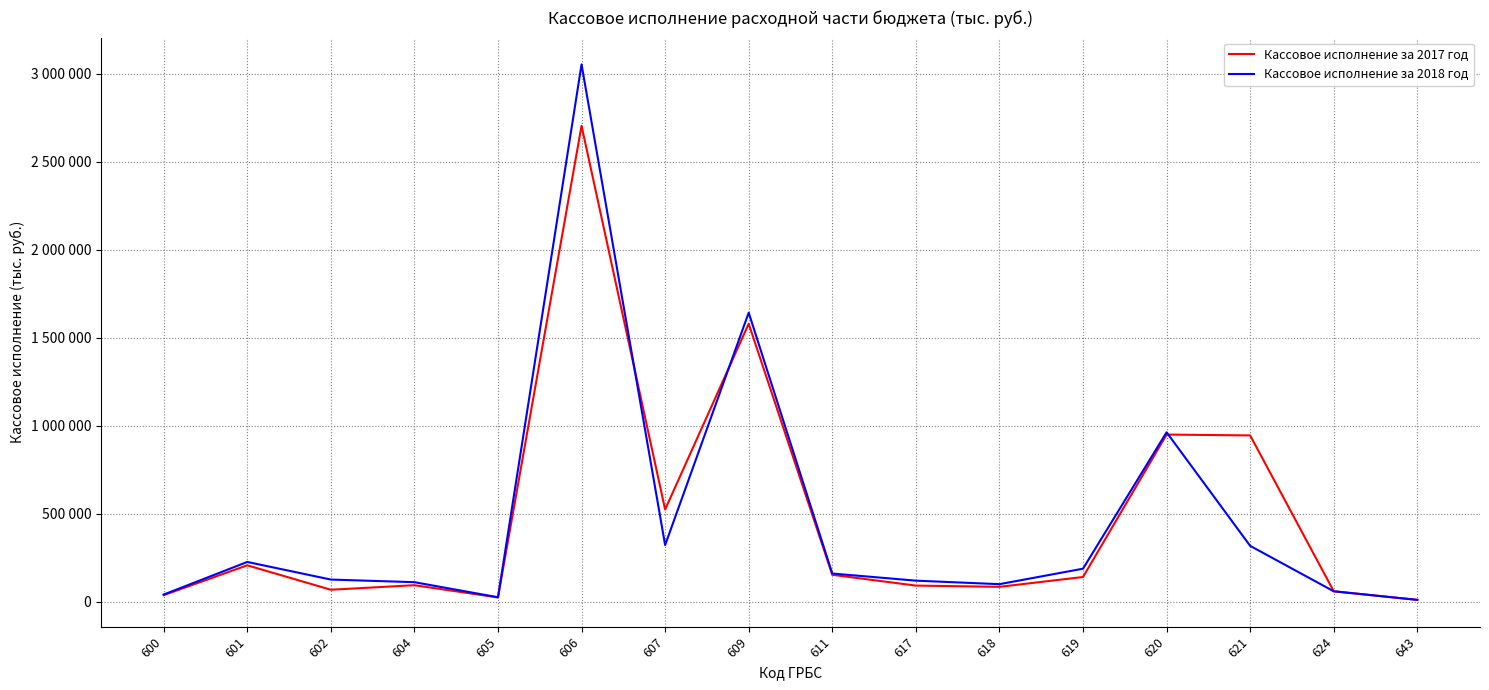

What is the difference between the maximum and minimum values in the Кассовое исполнение за 2018 год series?

3041123